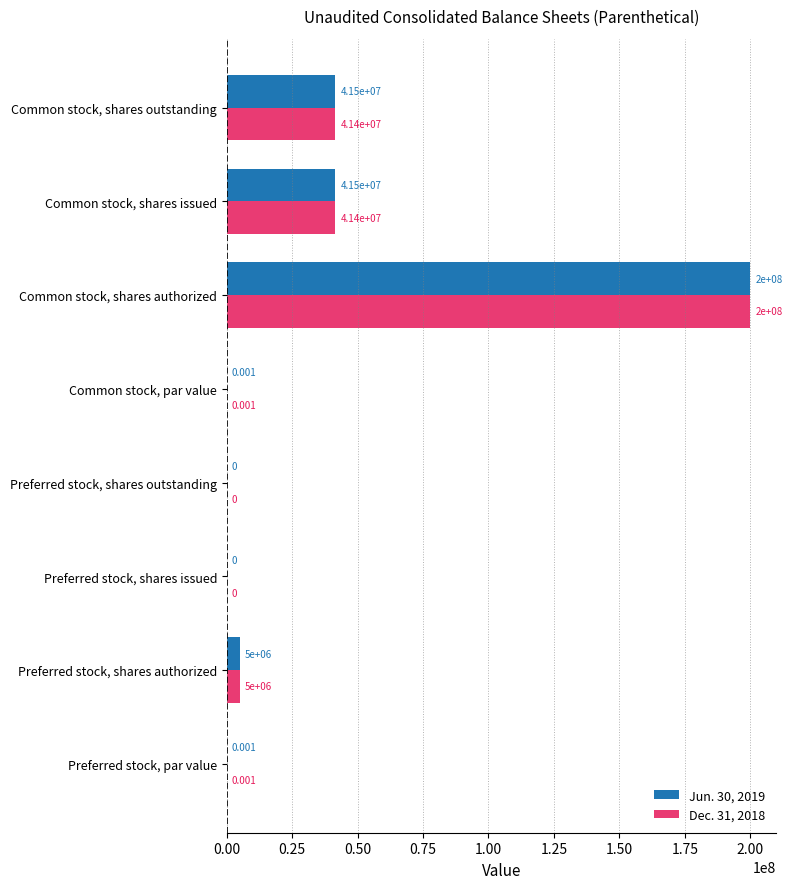

How many distinct data groups are displayed?

2